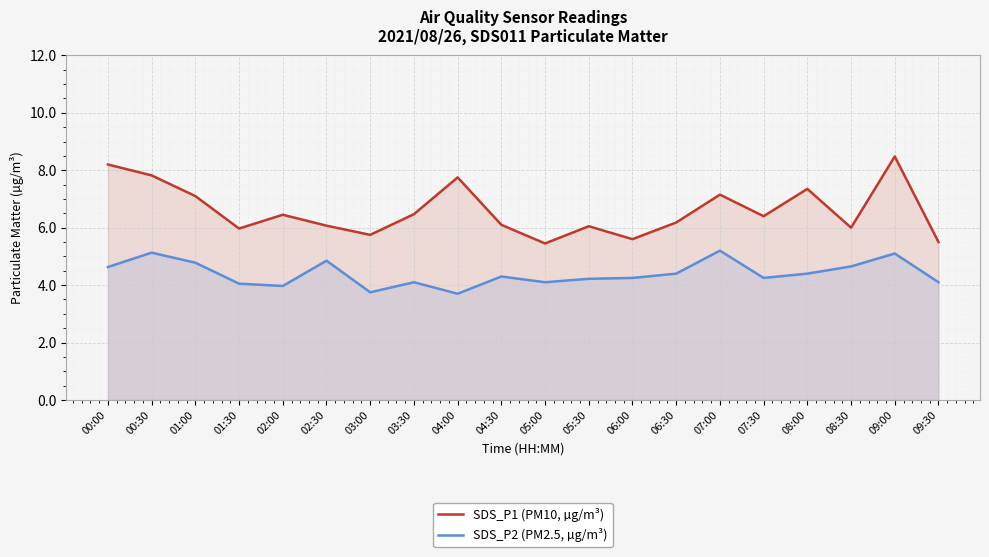

What is the label of the 17th point from the right?

01:30